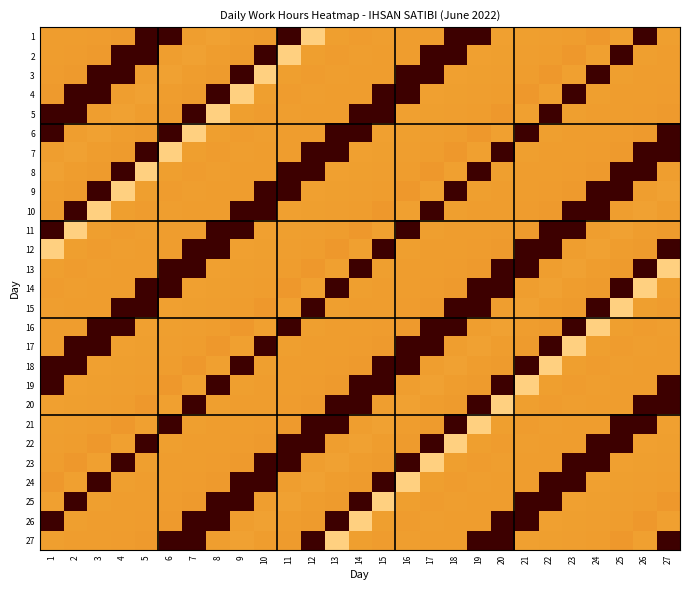

Reading right to left, transcribe all the data shown in this chart.

1: 27=12.1	26=0.0	25=12.2	24=11.6	23=11.9	22=12.0	21=12.1	20=12.2	19=0.0	18=0.0	17=11.9	16=12.0	15=12.0	14=11.9	13=12.1	12=16.1	11=0.0	10=11.8	9=12.0	8=12.2	7=12.0	6=0.0	5=0.0	4=11.7	3=11.9	2=11.9	1=11.9
2: 27=11.9	26=12.1	25=0.0	24=12.2	23=11.6	22=11.9	21=12.0	20=12.1	19=12.2	18=0.0	17=0.0	16=11.9	15=12.0	14=12.0	13=11.9	12=12.1	11=16.1	10=0.0	9=11.8	8=12.0	7=12.2	6=12.0	5=0.0	4=0.0	3=11.7	2=11.9	1=11.9
3: 27=11.9	26=11.9	25=12.1	24=0.0	23=12.2	22=11.6	21=11.9	20=12.0	19=12.1	18=12.2	17=0.0	16=0.0	15=11.9	14=12.0	13=12.0	12=11.9	11=12.1	10=16.1	9=0.0	8=11.8	7=12.0	6=12.2	5=12.0	4=0.0	3=0.0	2=11.7	1=11.9
4: 27=11.9	26=11.9	25=11.9	24=12.1	23=0.0	22=12.2	21=11.6	20=11.9	19=12.0	18=12.1	17=12.2	16=0.0	15=0.0	14=11.9	13=12.0	12=12.0	11=11.9	10=12.1	9=16.1	8=0.0	7=11.8	6=12.0	5=12.2	4=12.0	3=0.0	2=0.0	1=11.7
5: 27=11.7	26=11.9	25=11.9	24=11.9	23=12.1	22=0.0	21=12.2	20=11.6	19=11.9	18=12.0	17=12.1	16=12.2	15=0.0	14=0.0	13=11.9	12=12.0	11=12.0	10=11.9	9=12.1	8=16.1	7=0.0	6=11.8	5=12.0	4=12.2	3=12.0	2=0.0	1=0.0
6: 27=0.0	26=11.7	25=11.9	24=11.9	23=11.9	22=12.1	21=0.0	20=12.2	19=11.6	18=11.9	17=12.0	16=12.1	15=12.2	14=0.0	13=0.0	12=11.9	11=12.0	10=12.0	9=11.9	8=12.1	7=16.1	6=0.0	5=11.8	4=12.0	3=12.2	2=12.0	1=0.0
7: 27=0.0	26=0.0	25=11.7	24=11.9	23=11.9	22=11.9	21=12.1	20=0.0	19=12.2	18=11.6	17=11.9	16=12.0	15=12.1	14=12.2	13=0.0	12=0.0	11=11.9	10=12.0	9=12.0	8=11.9	7=12.1	6=16.1	5=0.0	4=11.8	3=12.0	2=12.2	1=12.0
8: 27=12.0	26=0.0	25=0.0	24=11.7	23=11.9	22=11.9	21=11.9	20=12.1	19=0.0	18=12.2	17=11.6	16=11.9	15=12.0	14=12.1	13=12.2	12=0.0	11=0.0	10=11.9	9=12.0	8=12.0	7=11.9	6=12.1	5=16.1	4=0.0	3=11.8	2=12.0	1=12.2
9: 27=12.2	26=12.0	25=0.0	24=0.0	23=11.7	22=11.9	21=11.9	20=11.9	19=12.1	18=0.0	17=12.2	16=11.6	15=11.9	14=12.0	13=12.1	12=12.2	11=0.0	10=0.0	9=11.9	8=12.0	7=12.0	6=11.9	5=12.1	4=16.1	3=0.0	2=11.8	1=12.0
10: 27=12.0	26=12.2	25=12.0	24=0.0	23=0.0	22=11.7	21=11.9	20=11.9	19=11.9	18=12.1	17=0.0	16=12.2	15=11.6	14=11.9	13=12.0	12=12.1	11=12.2	10=0.0	9=0.0	8=11.9	7=12.0	6=12.0	5=11.9	4=12.1	3=16.1	2=0.0	1=11.8
11: 27=11.8	26=12.0	25=12.2	24=12.0	23=0.0	22=0.0	21=11.7	20=11.9	19=11.9	18=11.9	17=12.1	16=0.0	15=12.2	14=11.6	13=11.9	12=12.0	11=12.1	10=12.2	9=0.0	8=0.0	7=11.9	6=12.0	5=12.0	4=11.9	3=12.1	2=16.1	1=0.0
12: 27=0.0	26=11.8	25=12.0	24=12.2	23=12.0	22=0.0	21=0.0	20=11.7	19=11.9	18=11.9	17=11.9	16=12.1	15=0.0	14=12.2	13=11.6	12=11.9	11=12.0	10=12.1	9=12.2	8=0.0	7=0.0	6=11.9	5=12.0	4=12.0	3=11.9	2=12.1	1=16.1
13: 27=16.1	26=0.0	25=11.8	24=12.0	23=12.2	22=12.0	21=0.0	20=0.0	19=11.7	18=11.9	17=11.9	16=11.9	15=12.1	14=0.0	13=12.2	12=11.6	11=11.9	10=12.0	9=12.1	8=12.2	7=0.0	6=0.0	5=11.9	4=12.0	3=12.0	2=11.9	1=12.1
14: 27=12.1	26=16.1	25=0.0	24=11.8	23=12.0	22=12.2	21=12.0	20=0.0	19=0.0	18=11.7	17=11.9	16=11.9	15=11.9	14=12.1	13=0.0	12=12.2	11=11.6	10=11.9	9=12.0	8=12.1	7=12.2	6=0.0	5=0.0	4=11.9	3=12.0	2=12.0	1=11.9
15: 27=11.9	26=12.1	25=16.1	24=0.0	23=11.8	22=12.0	21=12.2	20=12.0	19=0.0	18=0.0	17=11.7	16=11.9	15=11.9	14=11.9	13=12.1	12=0.0	11=12.2	10=11.6	9=11.9	8=12.0	7=12.1	6=12.2	5=0.0	4=0.0	3=11.9	2=12.0	1=12.0
16: 27=12.0	26=11.9	25=12.1	24=16.1	23=0.0	22=11.8	21=12.0	20=12.2	19=12.0	18=0.0	17=0.0	16=11.7	15=11.9	14=11.9	13=11.9	12=12.1	11=0.0	10=12.2	9=11.6	8=11.9	7=12.0	6=12.1	5=12.2	4=0.0	3=0.0	2=11.9	1=12.0
17: 27=12.0	26=12.0	25=11.9	24=12.1	23=16.1	22=0.0	21=11.8	20=12.0	19=12.2	18=12.0	17=0.0	16=0.0	15=11.7	14=11.9	13=11.9	12=11.9	11=12.1	10=0.0	9=12.2	8=11.6	7=11.9	6=12.0	5=12.1	4=12.2	3=0.0	2=0.0	1=11.9
18: 27=11.9	26=12.0	25=12.0	24=11.9	23=12.1	22=16.1	21=0.0	20=11.8	19=12.0	18=12.2	17=12.0	16=0.0	15=0.0	14=11.7	13=11.9	12=11.9	11=11.9	10=12.1	9=0.0	8=12.2	7=11.6	6=11.9	5=12.0	4=12.1	3=12.2	2=0.0	1=0.0
19: 27=0.0	26=11.9	25=12.0	24=12.0	23=11.9	22=12.1	21=16.1	20=0.0	19=11.8	18=12.0	17=12.2	16=12.0	15=0.0	14=0.0	13=11.7	12=11.9	11=11.9	10=11.9	9=12.1	8=0.0	7=12.2	6=11.6	5=11.9	4=12.0	3=12.1	2=12.2	1=0.0
20: 27=0.0	26=0.0	25=11.9	24=12.0	23=12.0	22=11.9	21=12.1	20=16.1	19=0.0	18=11.8	17=12.0	16=12.2	15=12.0	14=0.0	13=0.0	12=11.7	11=11.9	10=11.9	9=11.9	8=12.1	7=0.0	6=12.2	5=11.6	4=11.9	3=12.0	2=12.1	1=12.2
21: 27=12.2	26=0.0	25=0.0	24=11.9	23=12.0	22=12.0	21=11.9	20=12.1	19=16.1	18=0.0	17=11.8	16=12.0	15=12.2	14=12.0	13=0.0	12=0.0	11=11.7	10=11.9	9=11.9	8=11.9	7=12.1	6=0.0	5=12.2	4=11.6	3=11.9	2=12.0	1=12.1
22: 27=12.1	26=12.2	25=0.0	24=0.0	23=11.9	22=12.0	21=12.0	20=11.9	19=12.1	18=16.1	17=0.0	16=11.8	15=12.0	14=12.2	13=12.0	12=0.0	11=0.0	10=11.7	9=11.9	8=11.9	7=11.9	6=12.1	5=0.0	4=12.2	3=11.6	2=11.9	1=12.0
23: 27=12.0	26=12.1	25=12.2	24=0.0	23=0.0	22=11.9	21=12.0	20=12.0	19=11.9	18=12.1	17=16.1	16=0.0	15=11.8	14=12.0	13=12.2	12=12.0	11=0.0	10=0.0	9=11.7	8=11.9	7=11.9	6=11.9	5=12.1	4=0.0	3=12.2	2=11.6	1=11.9
24: 27=11.9	26=12.0	25=12.1	24=12.2	23=0.0	22=0.0	21=11.9	20=12.0	19=12.0	18=11.9	17=12.1	16=16.1	15=0.0	14=11.8	13=12.0	12=12.2	11=12.0	10=0.0	9=0.0	8=11.7	7=11.9	6=11.9	5=11.9	4=12.1	3=0.0	2=12.2	1=11.6
25: 27=11.6	26=11.9	25=12.0	24=12.1	23=12.2	22=0.0	21=0.0	20=11.9	19=12.0	18=12.0	17=11.9	16=12.1	15=16.1	14=0.0	13=11.8	12=12.0	11=12.2	10=12.0	9=0.0	8=0.0	7=11.7	6=11.9	5=11.9	4=11.9	3=12.1	2=0.0	1=12.2
26: 27=12.2	26=11.6	25=11.9	24=12.0	23=12.1	22=12.2	21=0.0	20=0.0	19=11.9	18=12.0	17=12.0	16=11.9	15=12.1	14=16.1	13=0.0	12=11.8	11=12.0	10=12.2	9=12.0	8=0.0	7=0.0	6=11.7	5=11.9	4=11.9	3=11.9	2=12.1	1=0.0
27: 27=0.0	26=12.2	25=11.6	24=11.9	23=12.0	22=12.1	21=12.2	20=0.0	19=0.0	18=11.9	17=12.0	16=12.0	15=11.9	14=12.1	13=16.1	12=0.0	11=11.8	10=12.0	9=12.2	8=12.0	7=0.0	6=0.0	5=11.7	4=11.9	3=11.9	2=11.9	1=12.1